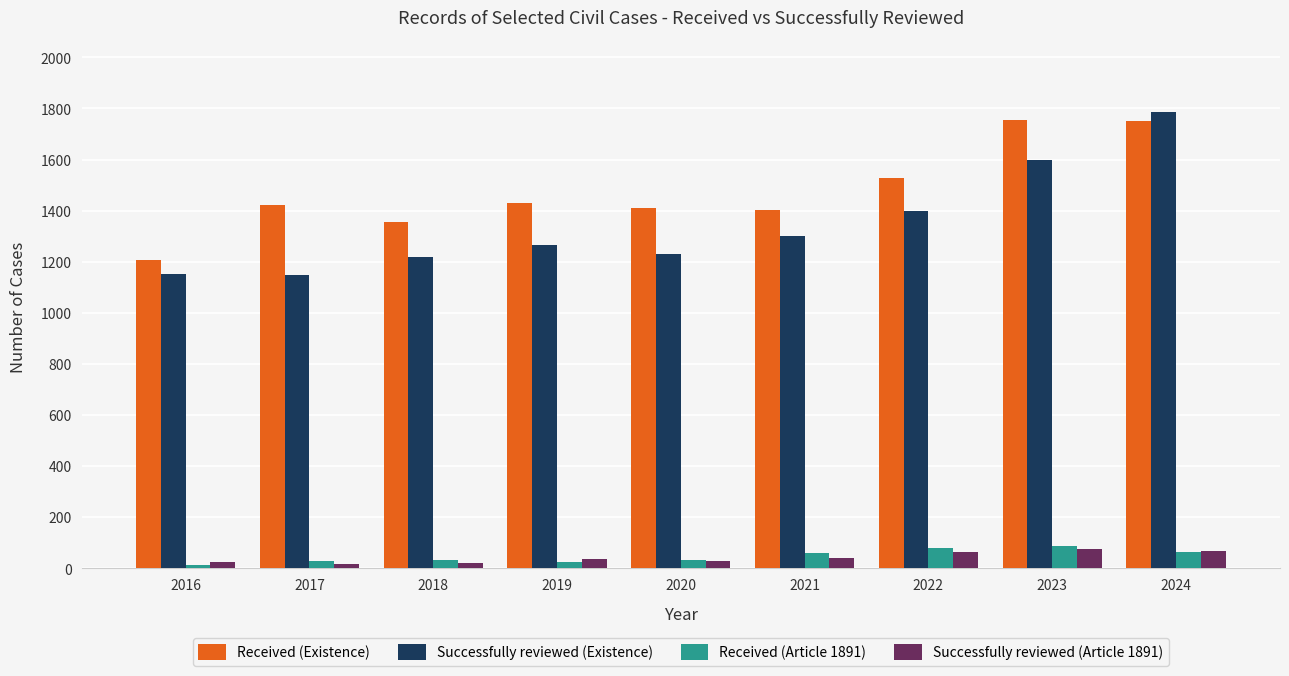

What is the approximate value of Successfully reviewed (Existence) at 2024?

1785